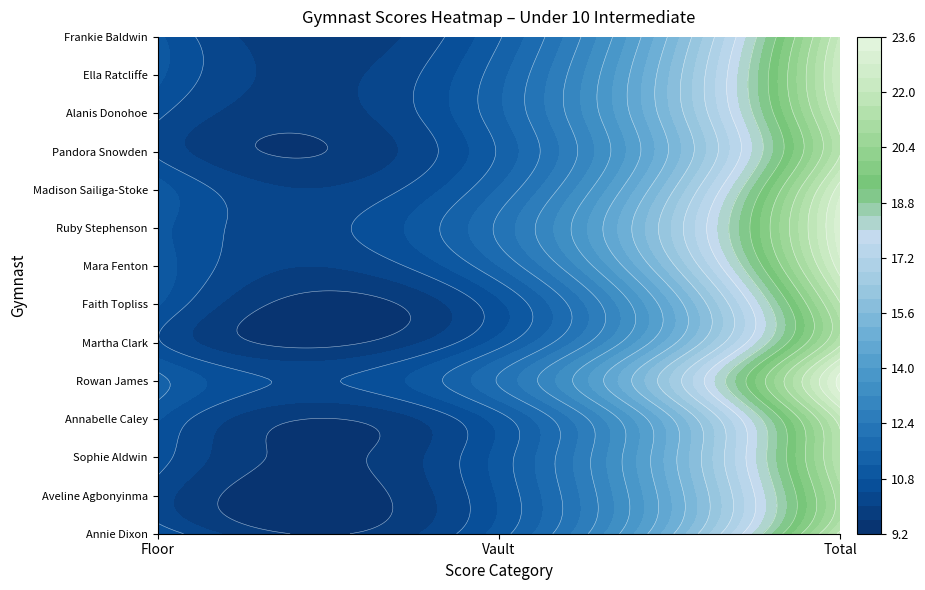

At Total, list the series in order from smallest to largest.

Aveline Agbonyinma, Martha Clark, Sophie Aldwin, Faith Topliss, Pandora Snowden, Annie Dixon, Annabelle Caley, Alanis Donohoe, Frankie Baldwin, Ella Ratcliffe, Mara Fenton, Madison Sailiga-Stoke, Ruby Stephenson, Rowan James